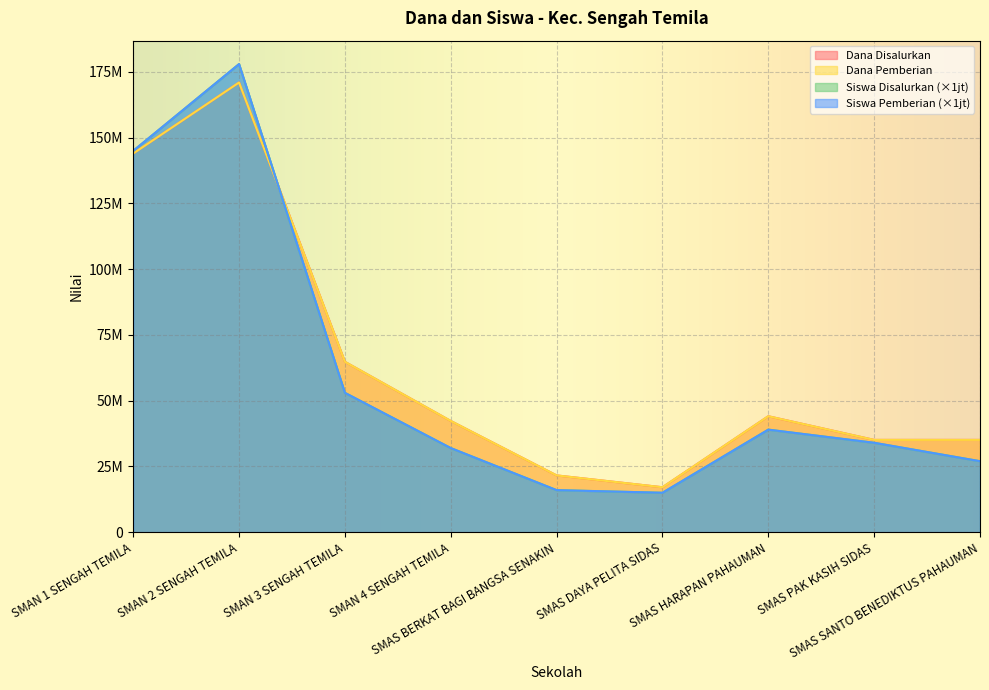

At which category does Siswa Disalurkan reach its first local valley?

SMAS DAYA PELITA SIDAS